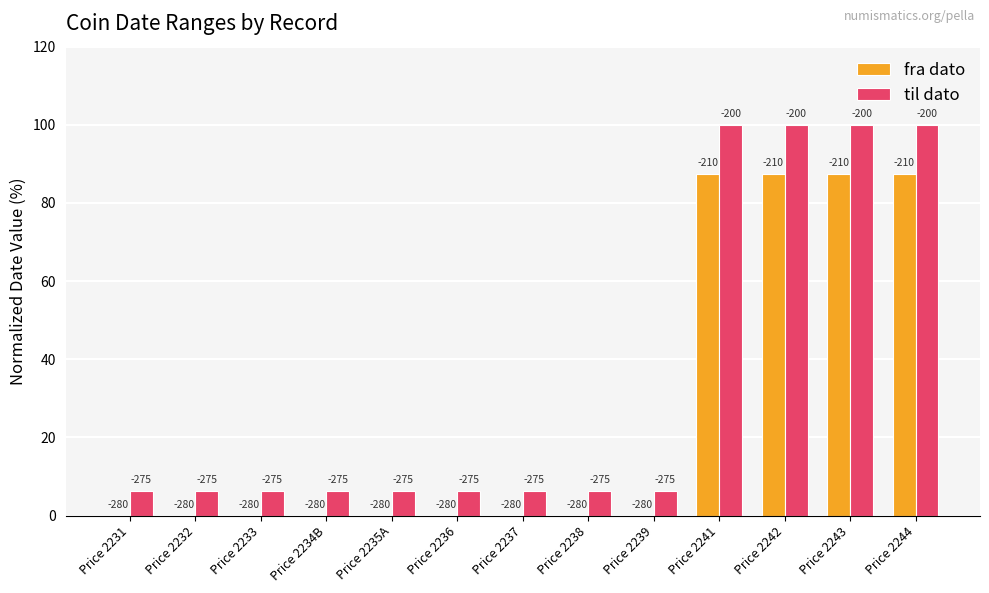

Read the fra dato value at Price 2244.

87.5